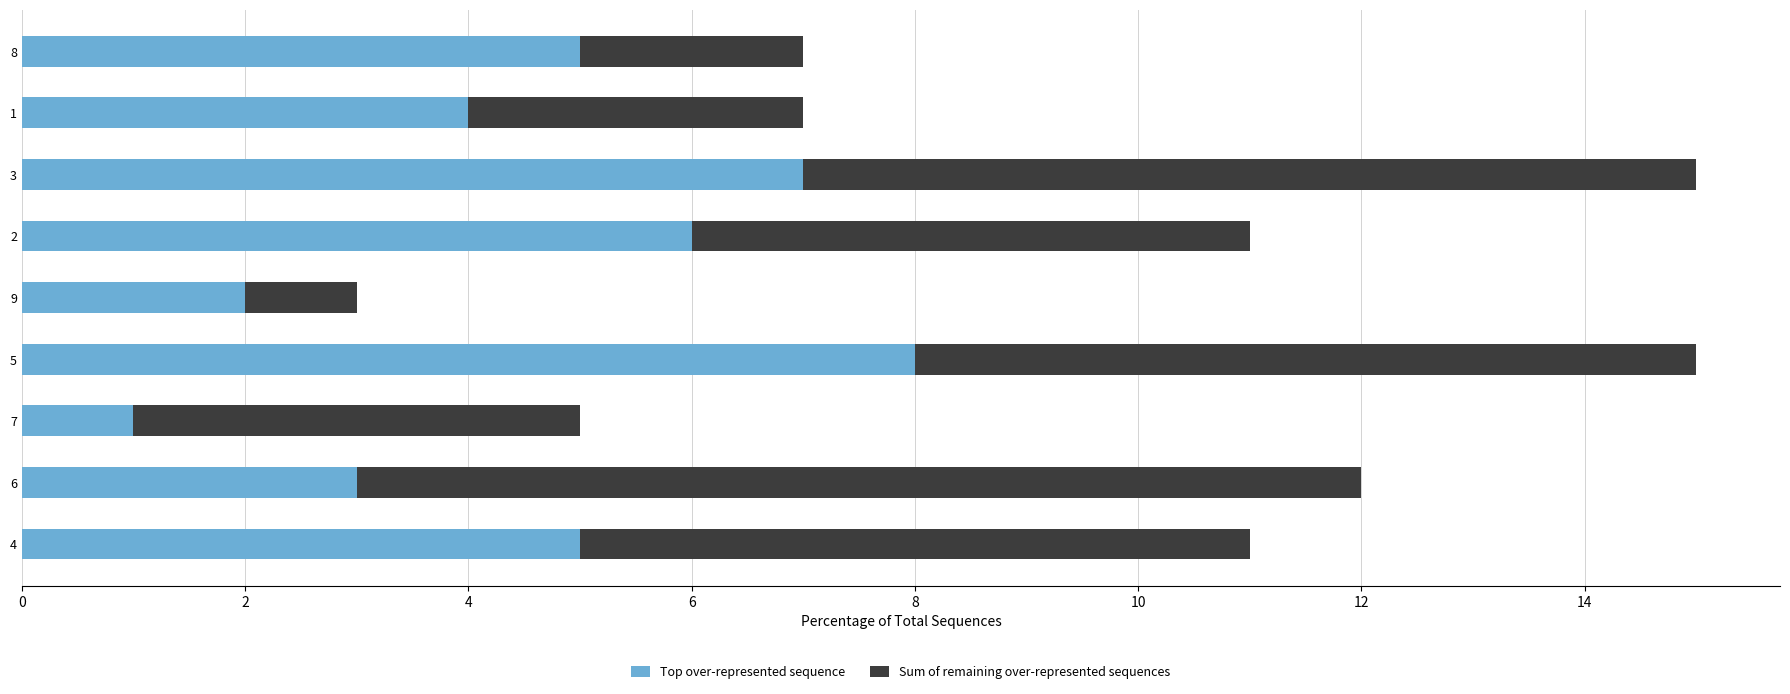

The value of Top over-represented sequence at 3 is 7. True or false?

True